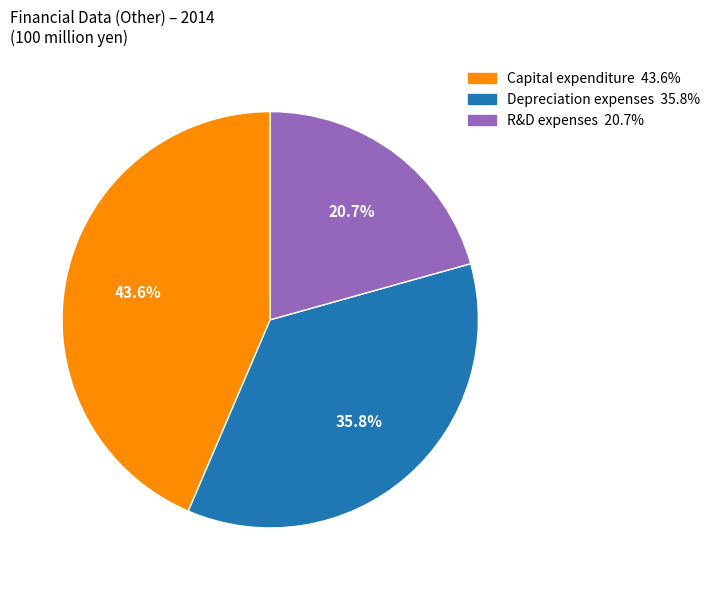

How many slices are in this pie chart?

3